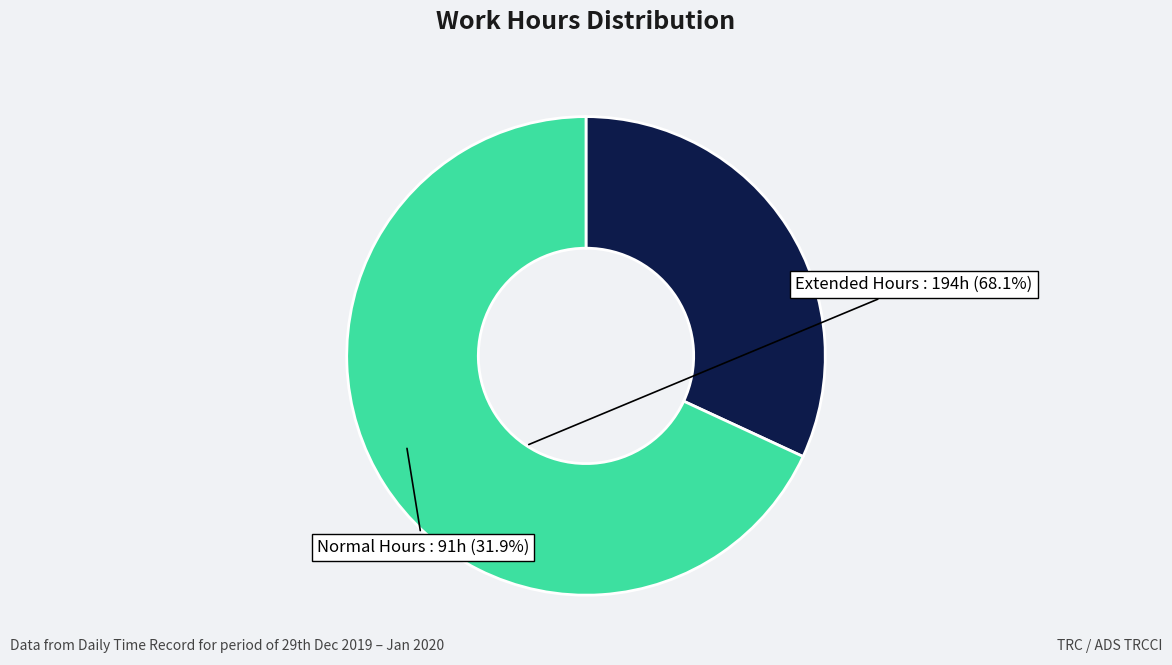

How many slices are in this pie chart?

2